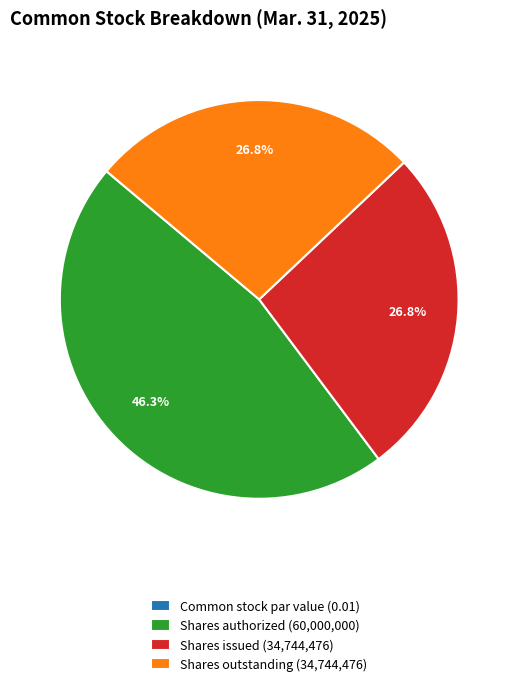

What is the ratio of the value at Shares authorized (60,000,000) to the value at Shares outstanding (34,744,476)?

1.7